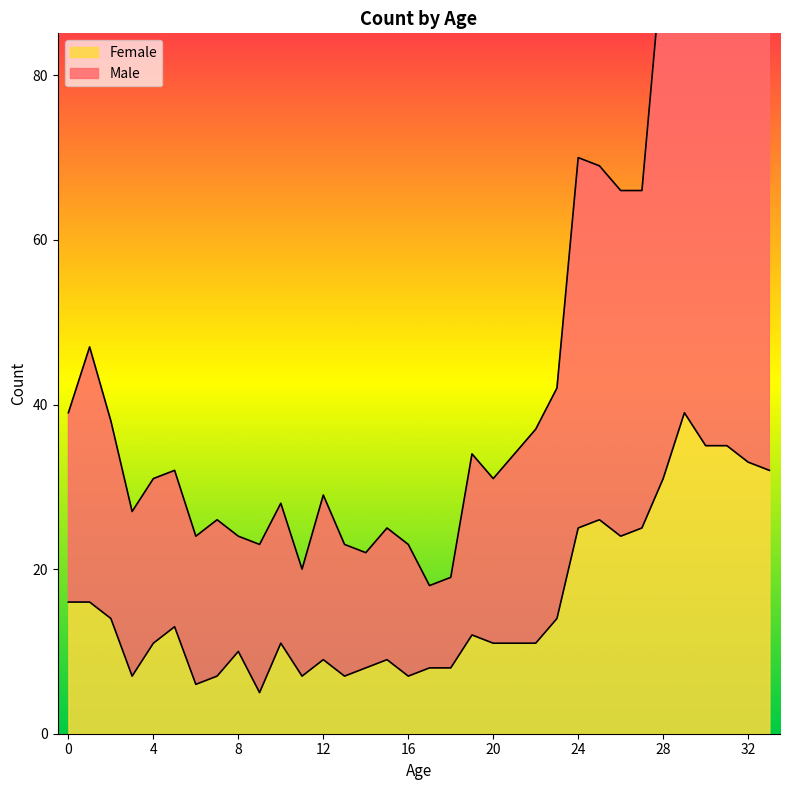

At which category does the chart reach its peak across all series?

29